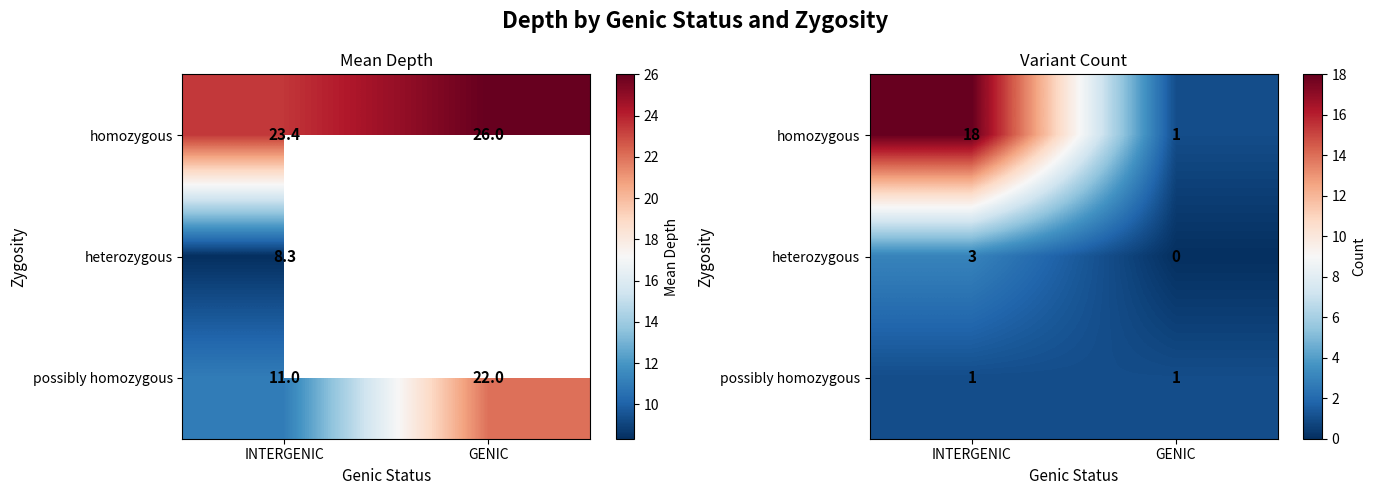

The value of homozygous at GENIC is 1. True or false?

True